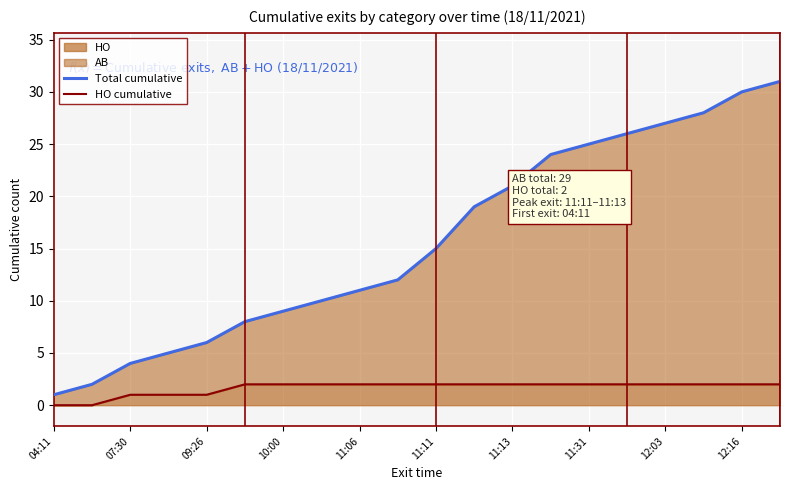

What is the average value of the Total cumulative series?

16